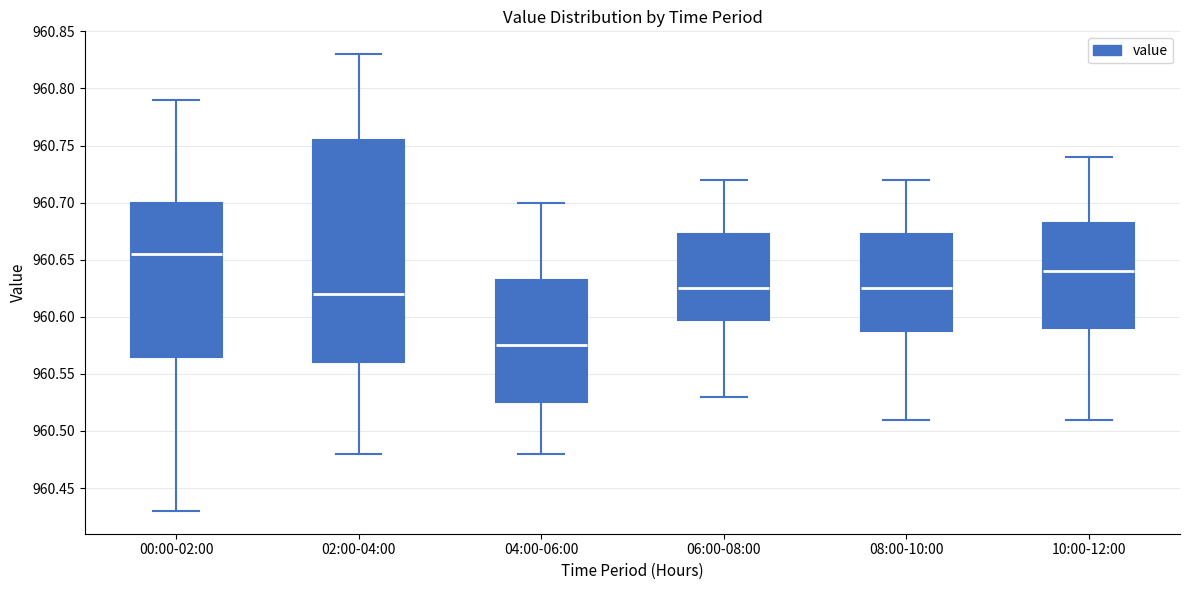

Reading left to right, transcribe this box plot: for each box, give where its median line is, the range the box spans, and where its two whiskers end, as read against the y-axis. The values are not printed on the chart, so give them approximately, as read against the axis.

00:00-02:00: median 960.655, box 960.565 to 960.700, whiskers 960.430 to 960.790
02:00-04:00: median 960.620, box 960.560 to 960.755, whiskers 960.480 to 960.830
04:00-06:00: median 960.575, box 960.525 to 960.635, whiskers 960.480 to 960.700
06:00-08:00: median 960.625, box 960.600 to 960.675, whiskers 960.530 to 960.720
08:00-10:00: median 960.625, box 960.590 to 960.675, whiskers 960.510 to 960.720
10:00-12:00: median 960.640, box 960.590 to 960.685, whiskers 960.510 to 960.740